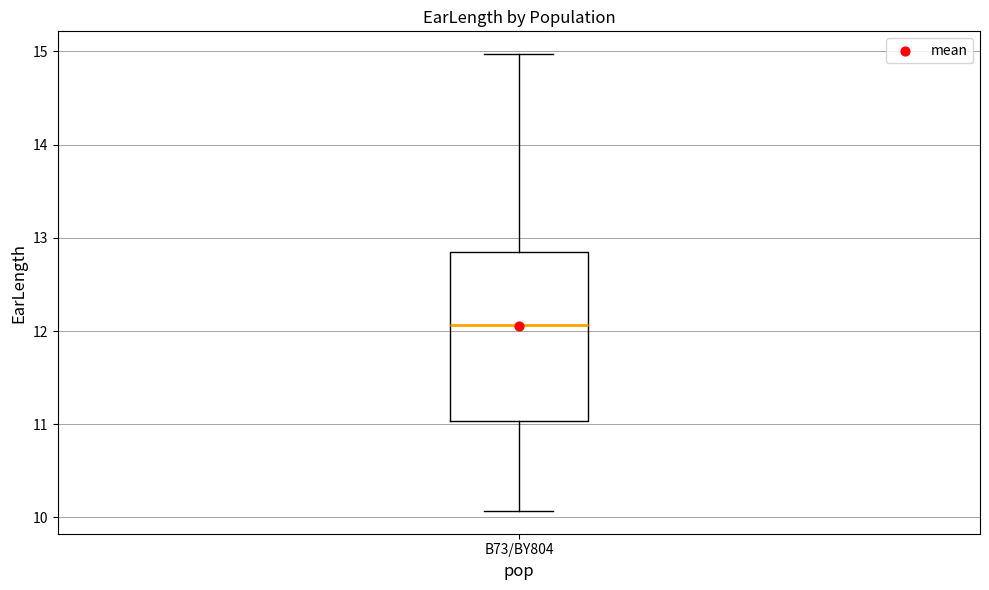

Read this box plot against the y-axis: the position of the median line, the range covered by the box, and the ends of both whiskers. The values are not printed on the chart, so give them approximately, as read against the axis.

median 12.1, box 11.0 to 12.8, whiskers 10.1 to 15.0